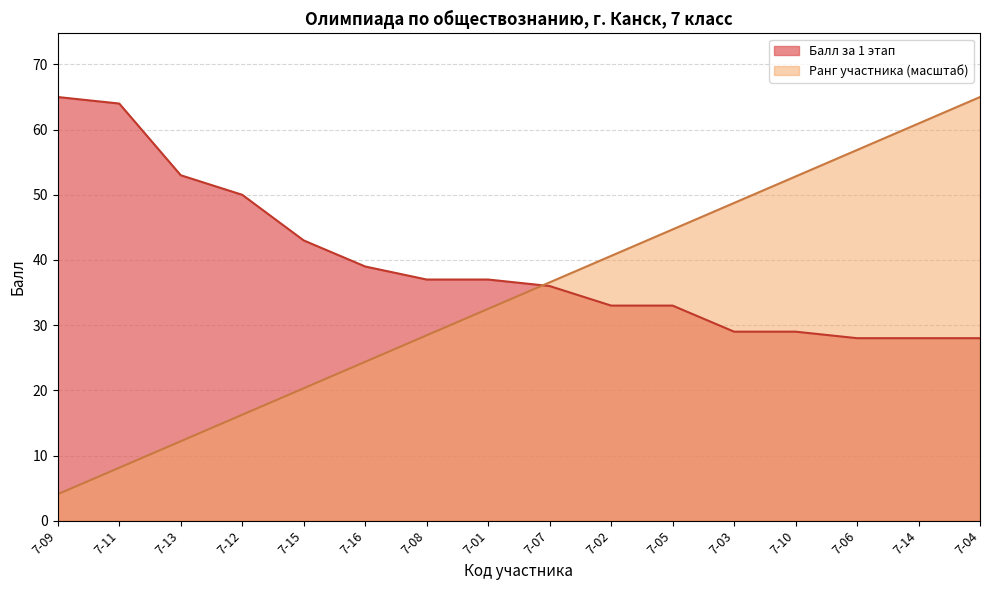

The Тип диплома (rank) series shows 24.9 at 7-12. True or false?

False